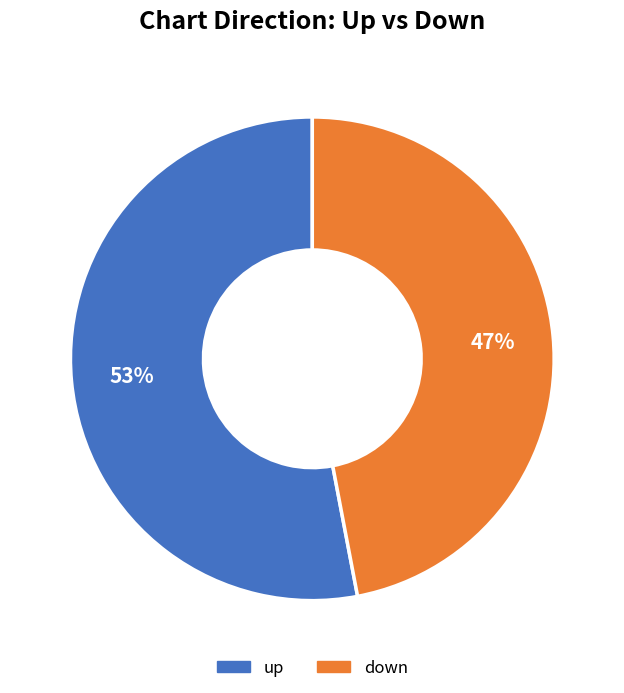

Rank the categories by value from highest to lowest.

up, down